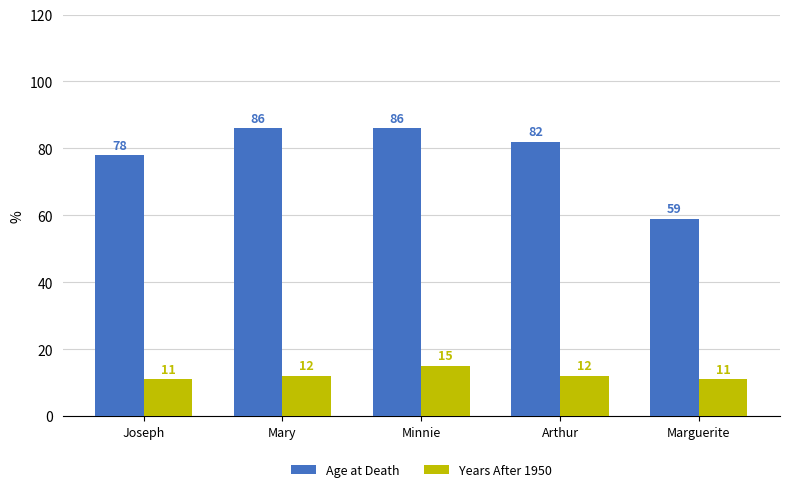

What is the smallest value displayed?

11